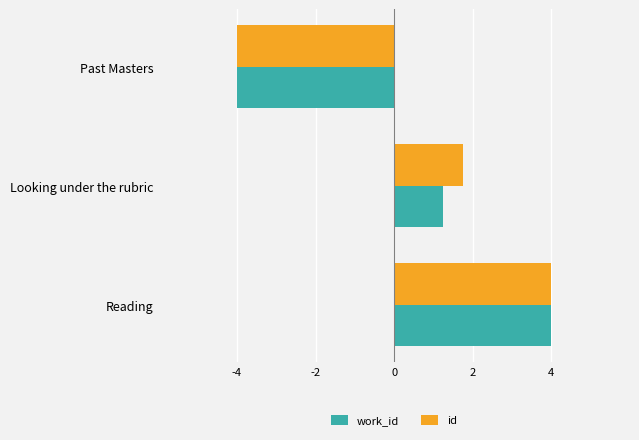

What is the average value of the work_id series?

0.4